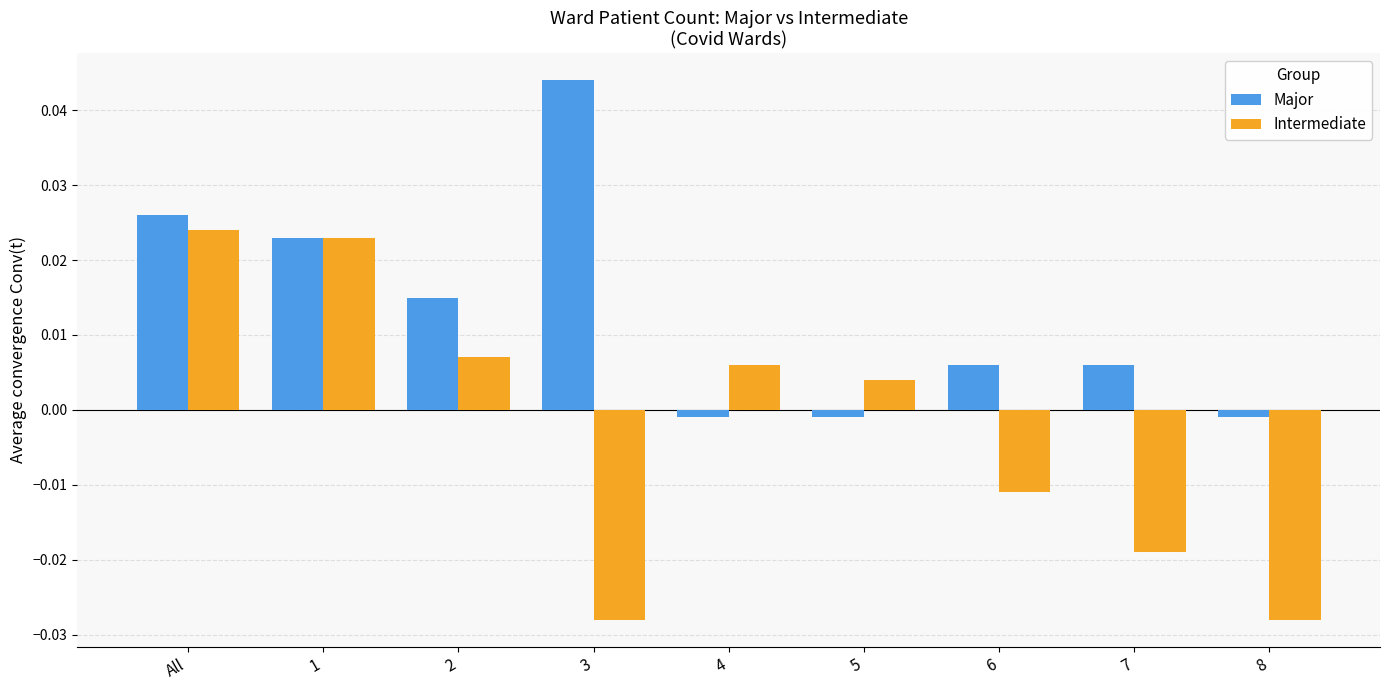

Where does the Intermediate series first go above 0?

All